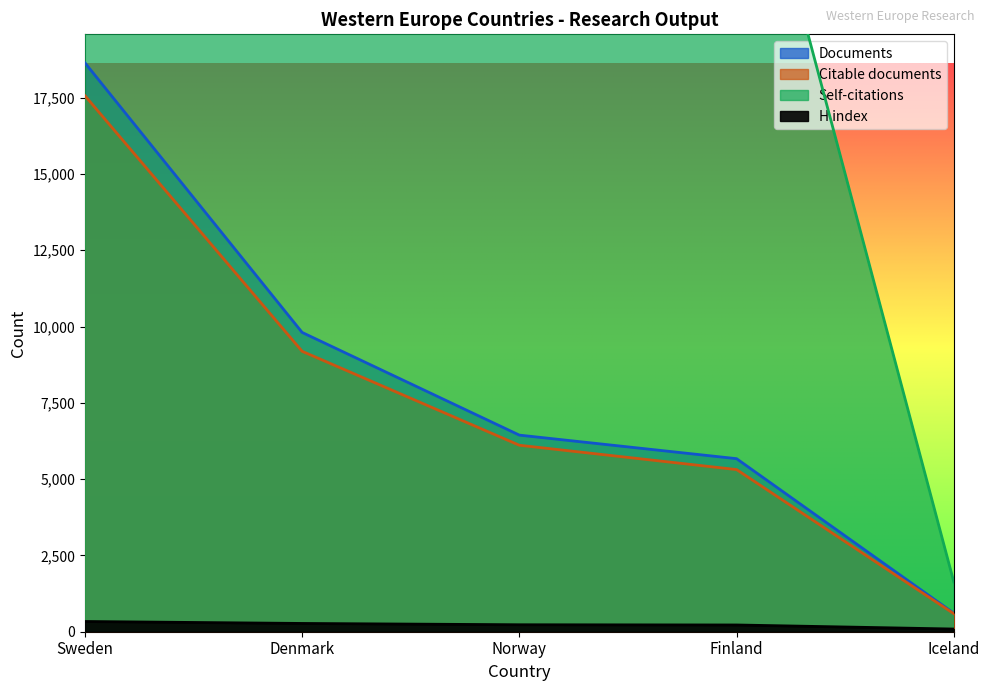

Reading right to left, transcribe all the data shown in this chart.

Documents: 608	5671	6443	9808	18645
Citable documents: 591	5314	6111	9190	17568
Citations: 1633	28368	33233	54349	109388
H index: 88	221	228	271	335